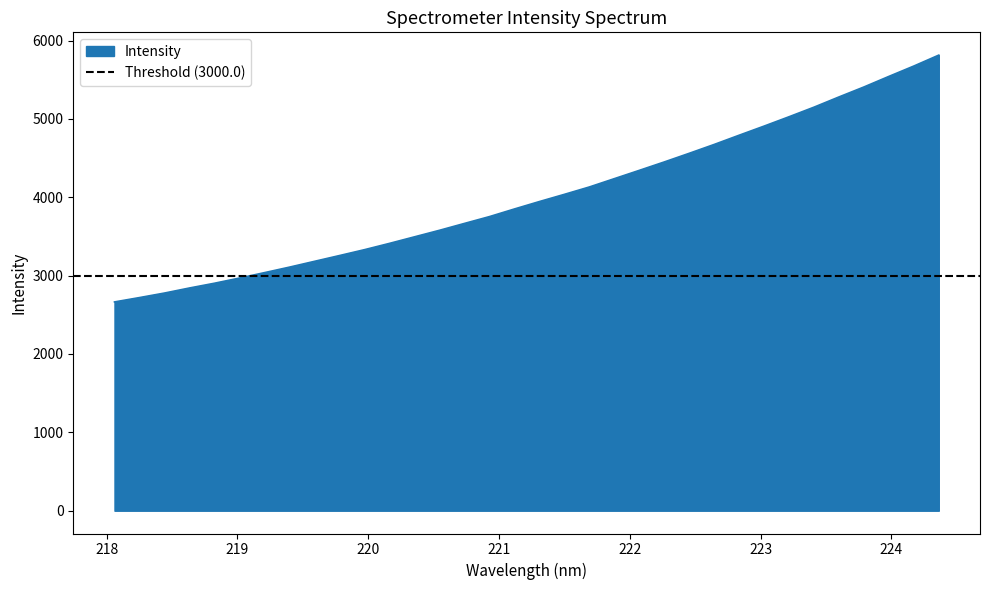

What is the label of the 6th point from the right?

223.408